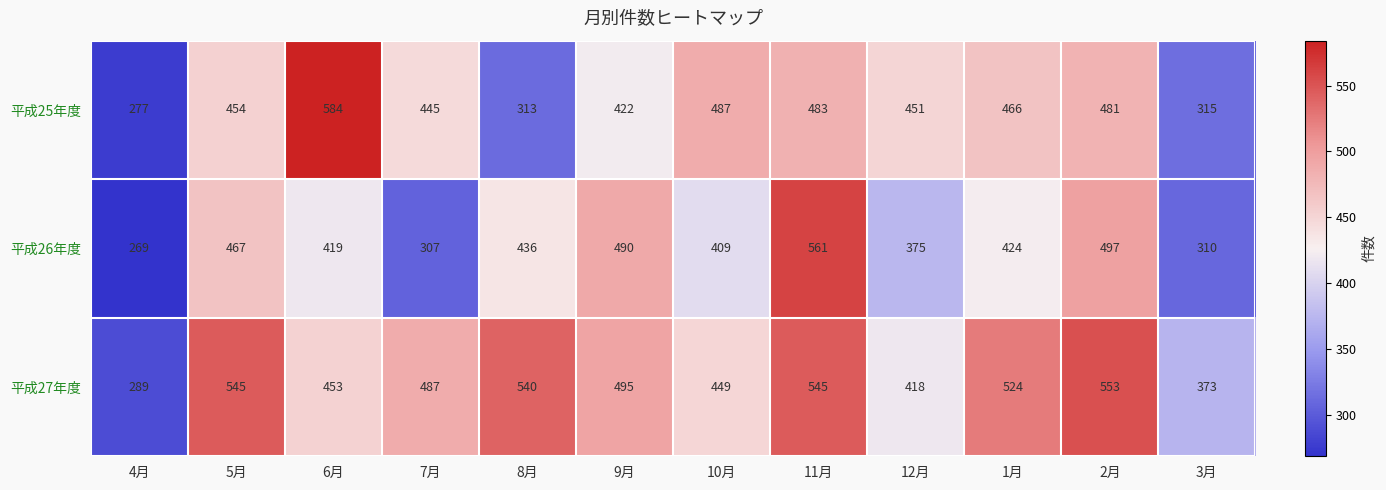

The value of 平成27年度 at 7月 is 487. True or false?

True